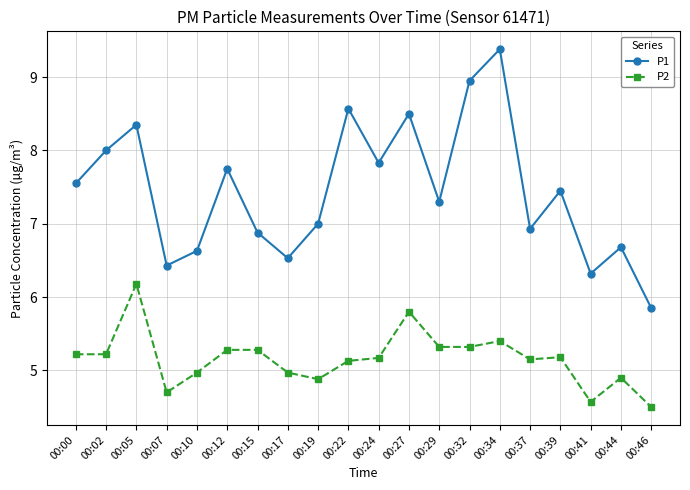

What is the spread (max minus min) of values at 00:17?

1.6